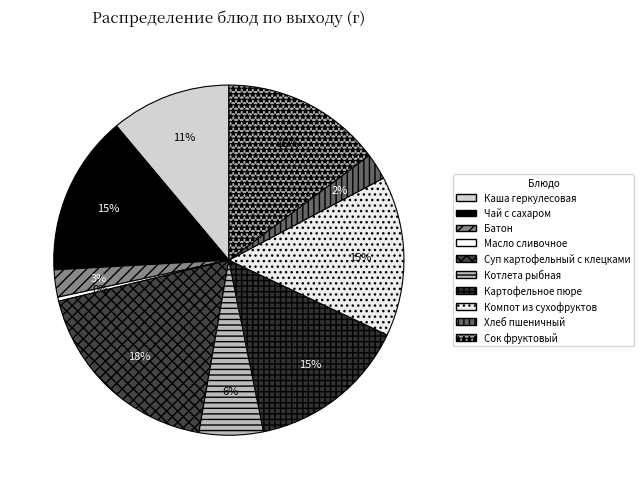

Rank the categories by value from lowest to highest.

Масло сливочное, Хлеб пшеничный, Батон, Котлета рыбная, Каша геркулесовая, Чай с сахаром, Картофельное пюре, Компот из сухофруктов, Сок фруктовый, Суп картофельный с клецками